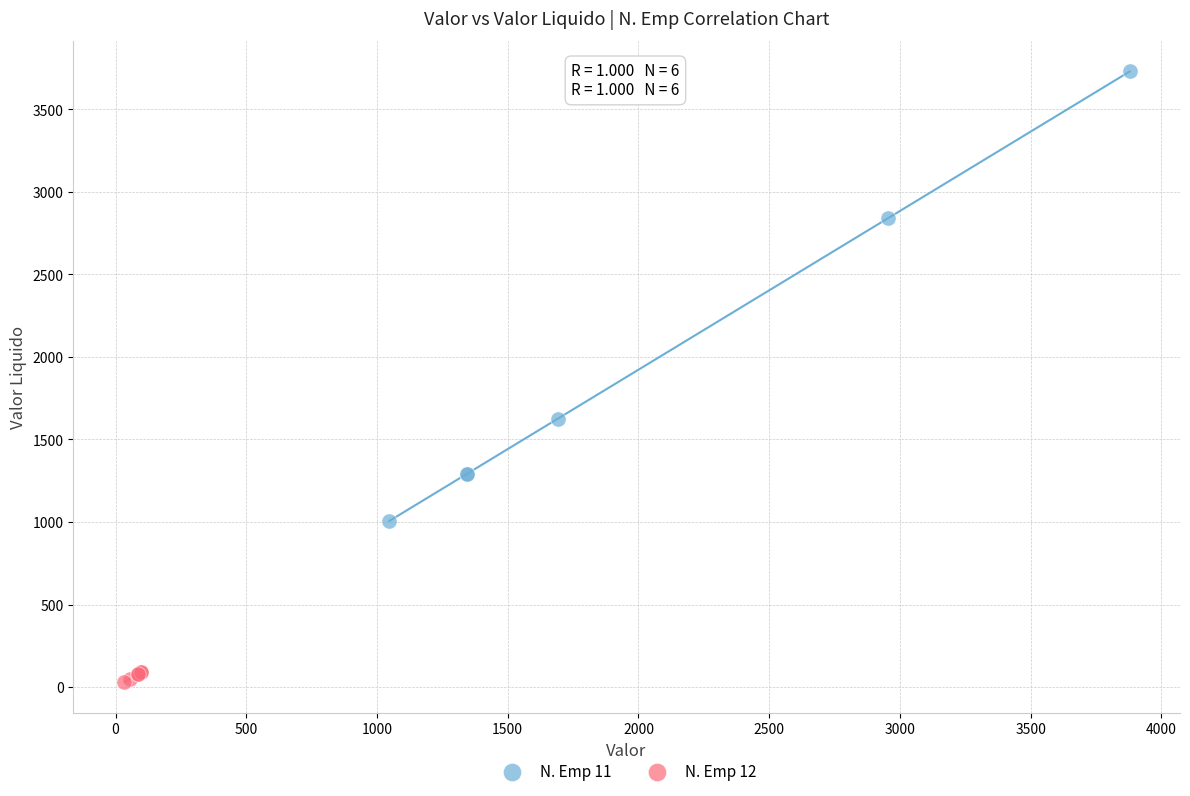

Which series reaches the minimum Y coordinate?

N. Emp 12